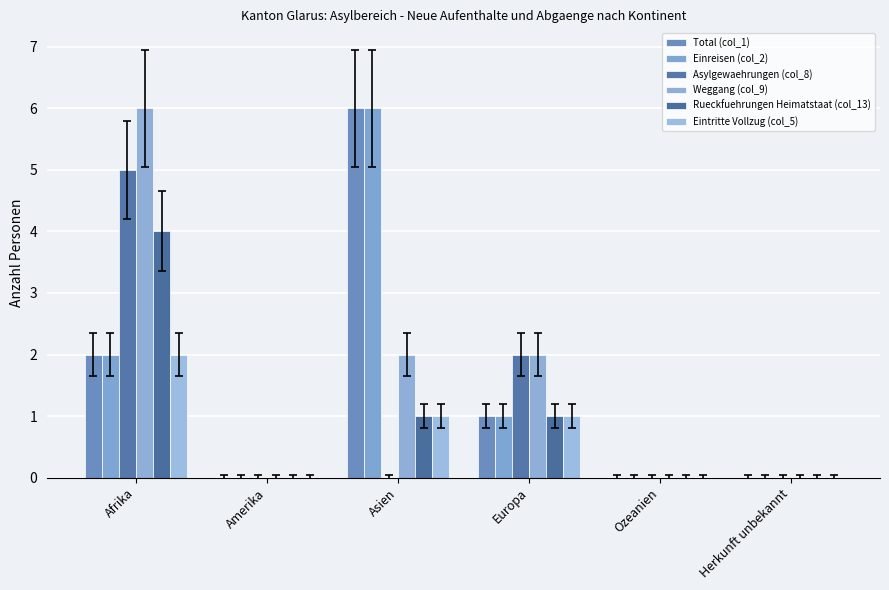

Are the bars horizontal?

No